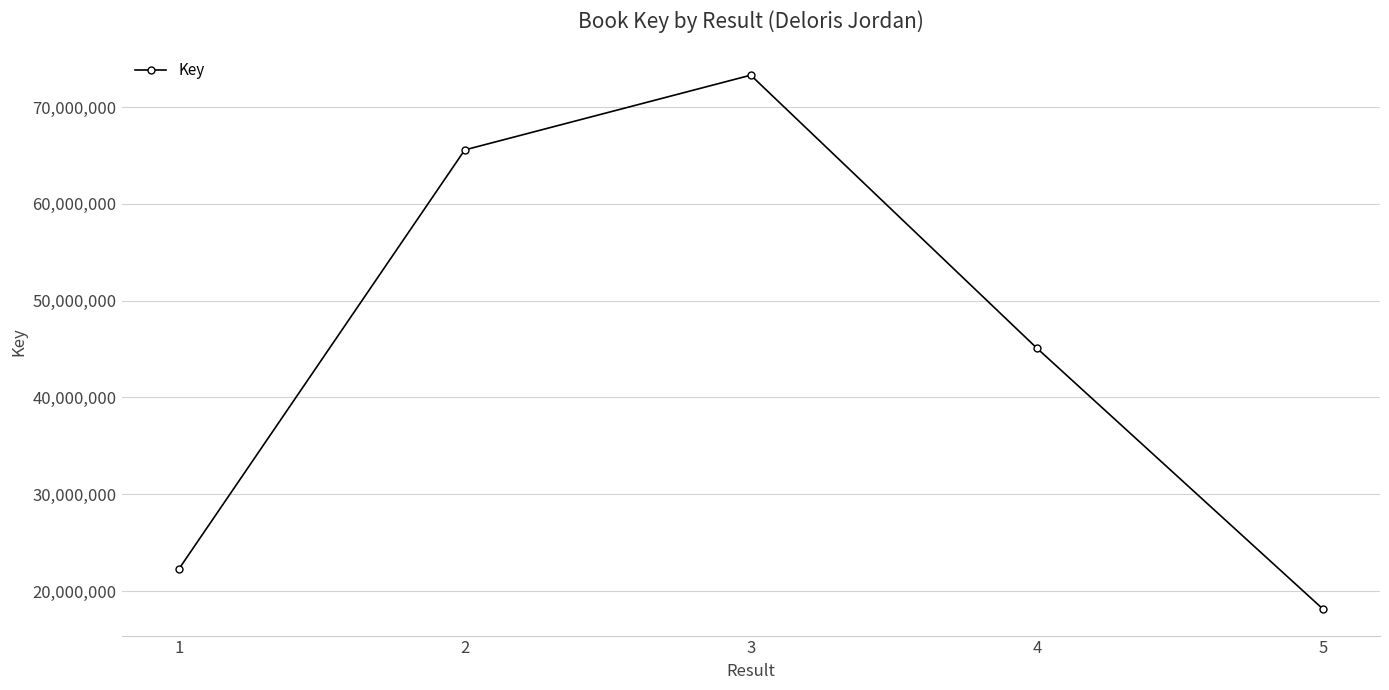

What is the change in value from 1 to 3?

+51044580